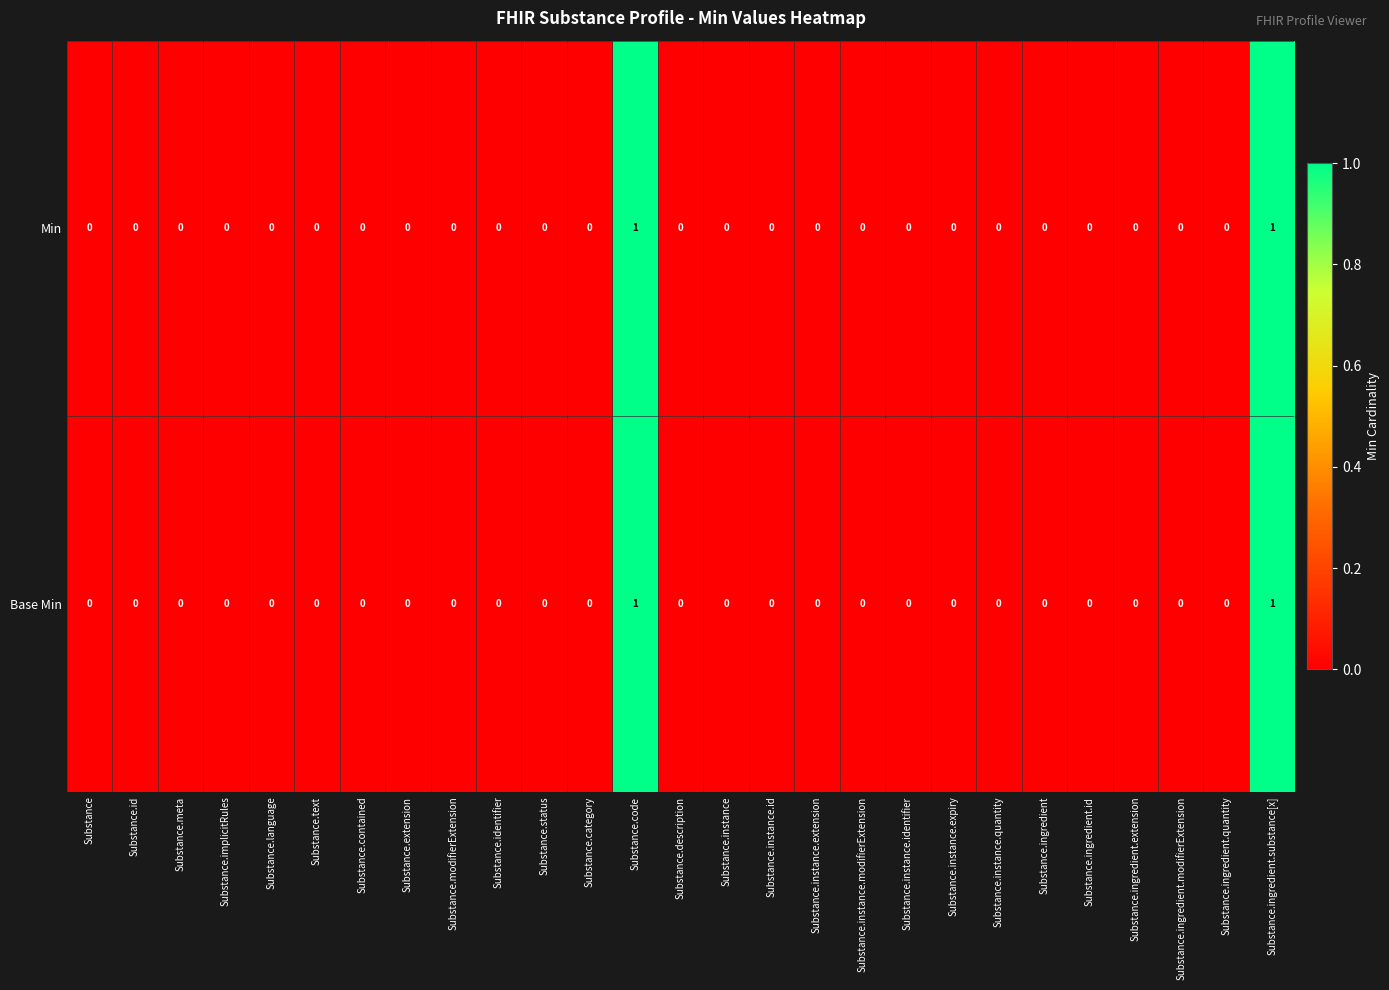

The Base Min series shows 0 at Substance.instance.extension. True or false?

True